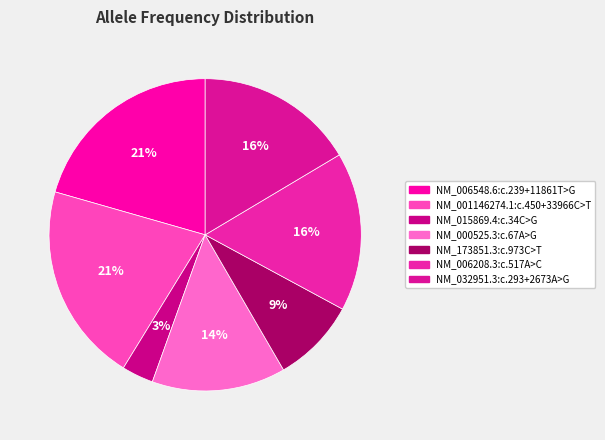

How many segments does this pie chart have?

7